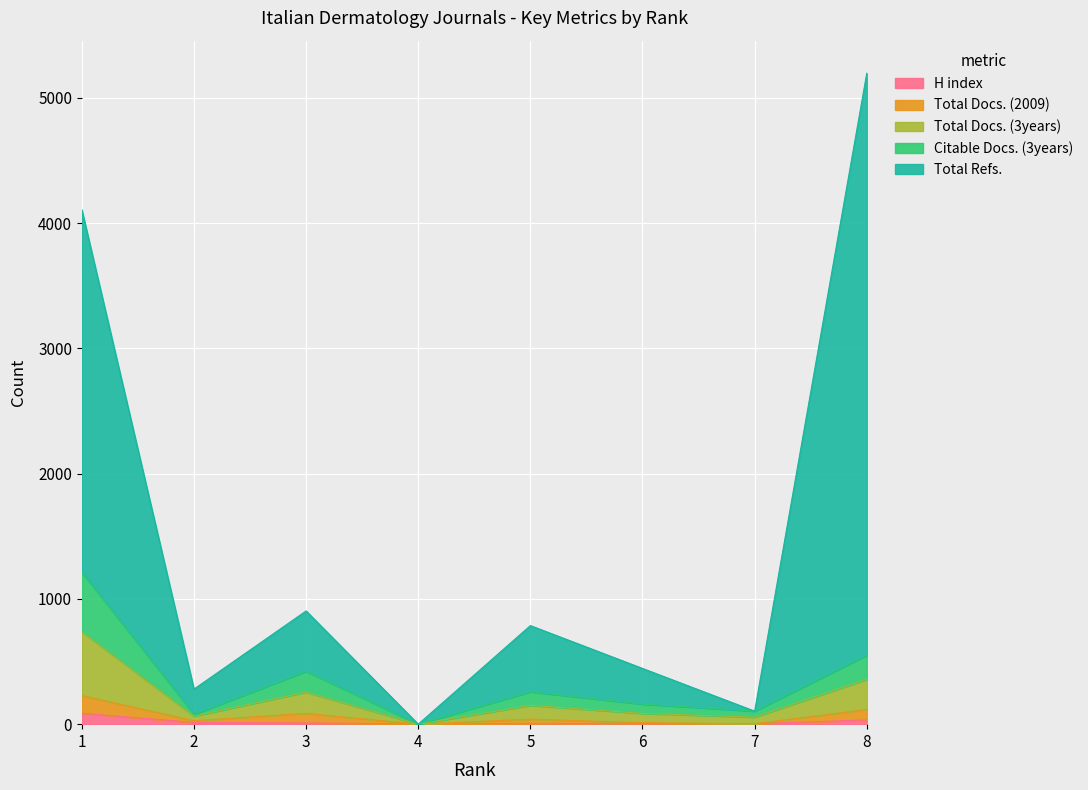

Which category has the lowest value across all series?

4